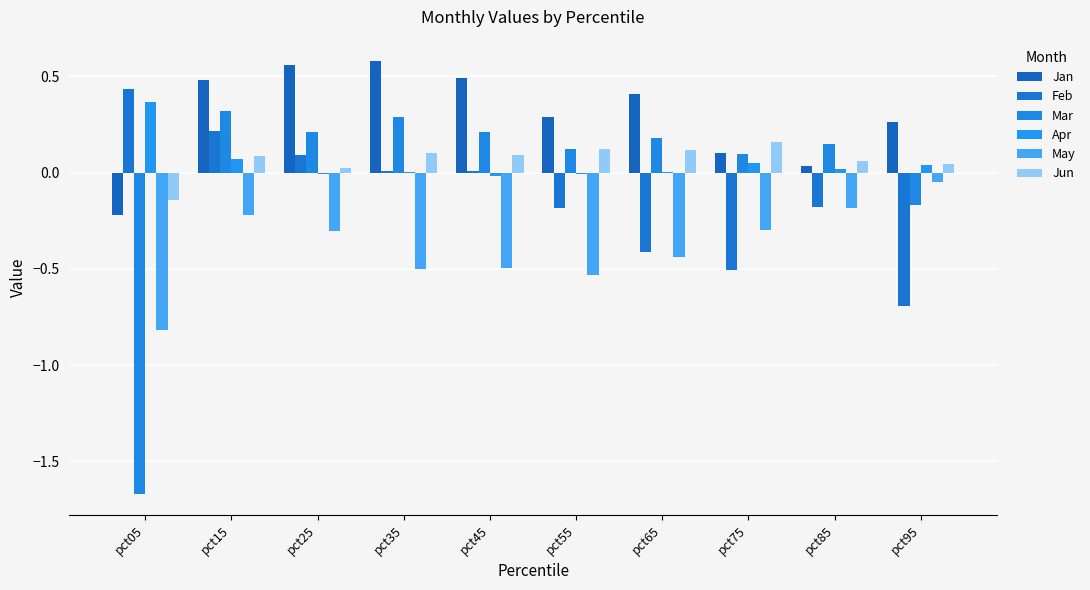

How many categories are shown in the chart?

10